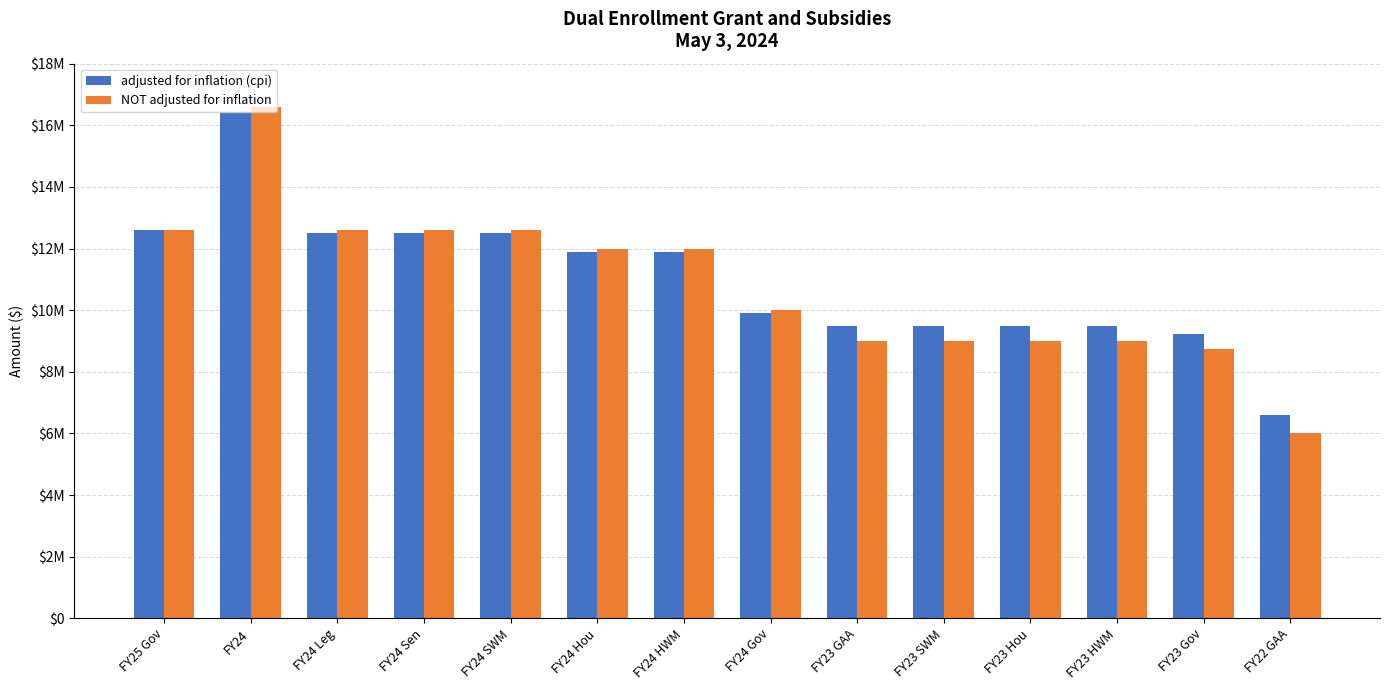

Which category has the highest value across all series?

FY24